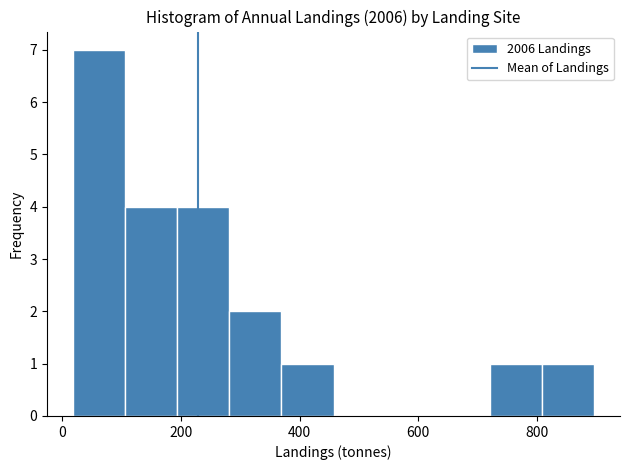

Reading left to right, transcribe this chart: for each bar, give the range it covers on the x-axis and its height. Neither the bar edges nor the heights are printed on the chart, so give them approximately, as read against the axes.

20 to 100: 7
100 to 200: 4
200 to 280: 4
280 to 360: 2
360 to 460: 1
460 to 540: 0
540 to 640: 0
640 to 720: 0
720 to 800: 1
800 to 900: 1